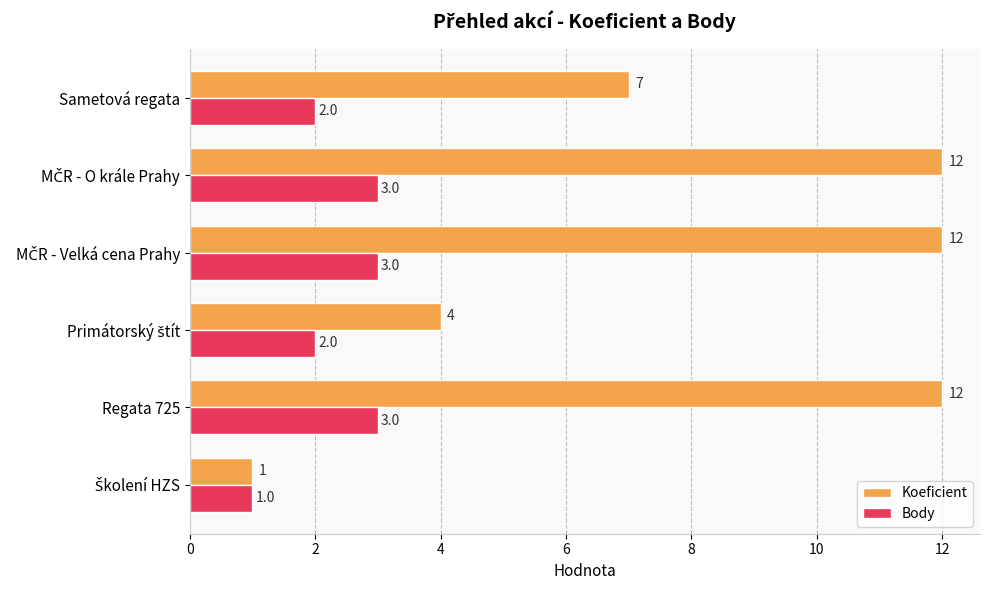

At how many categories does at least one series exceed 6?

4